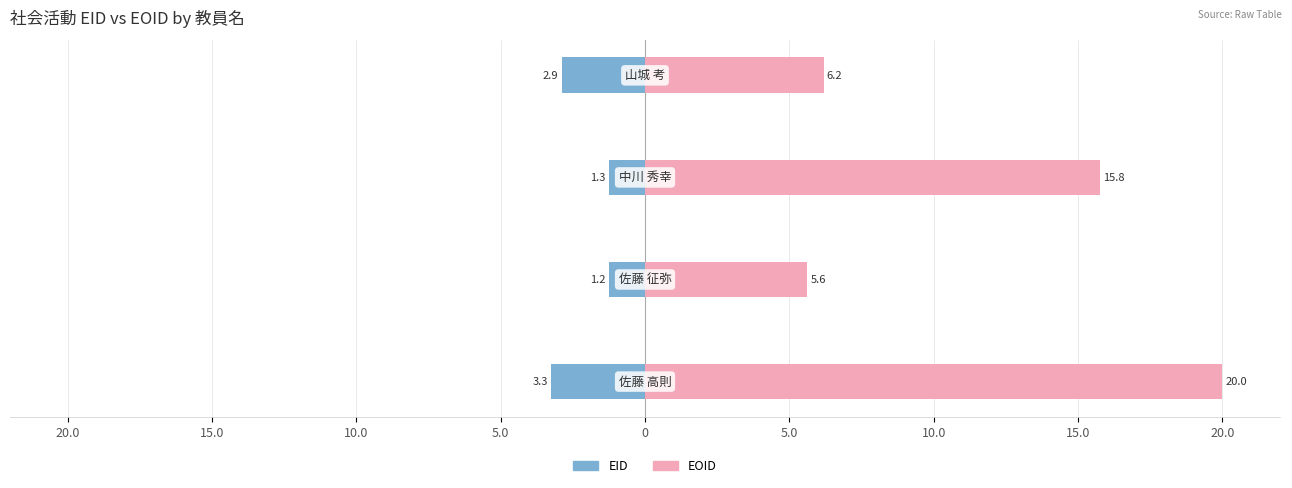

What are all the series names shown in the legend?

EID, EOID